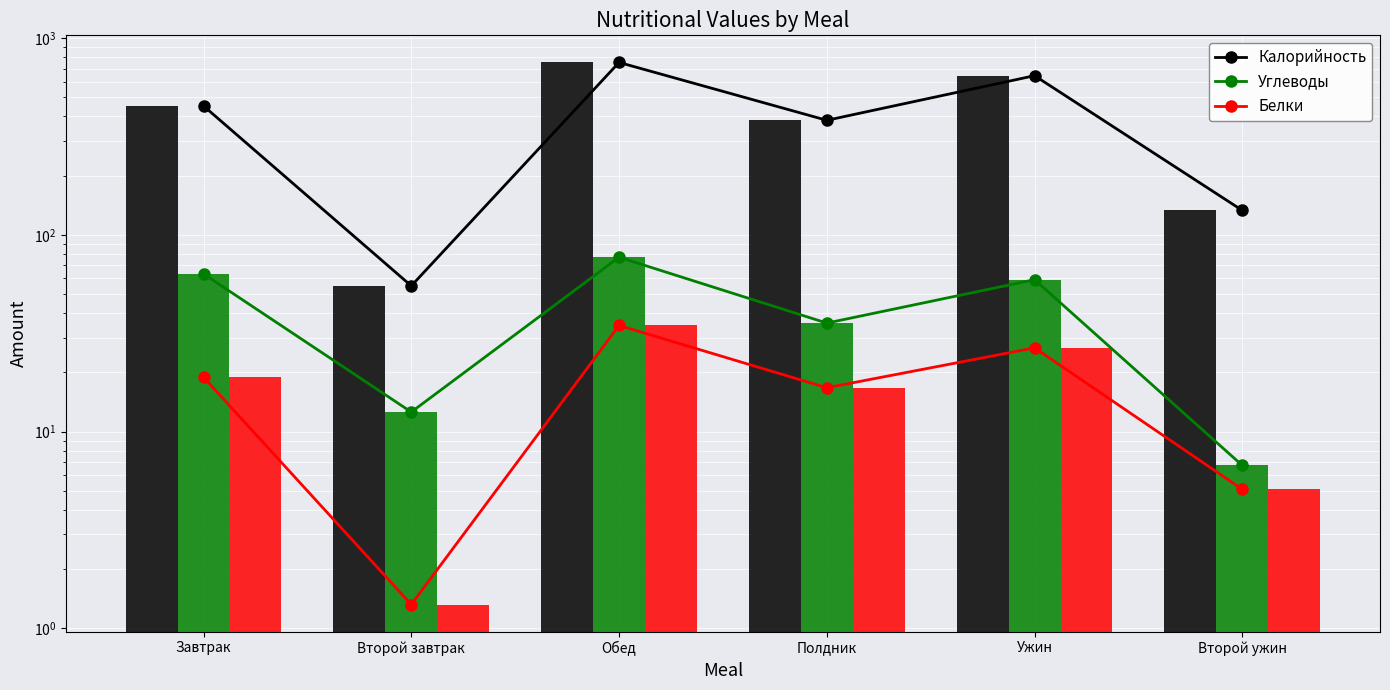

What is the maximum value shown in the chart?

752.0